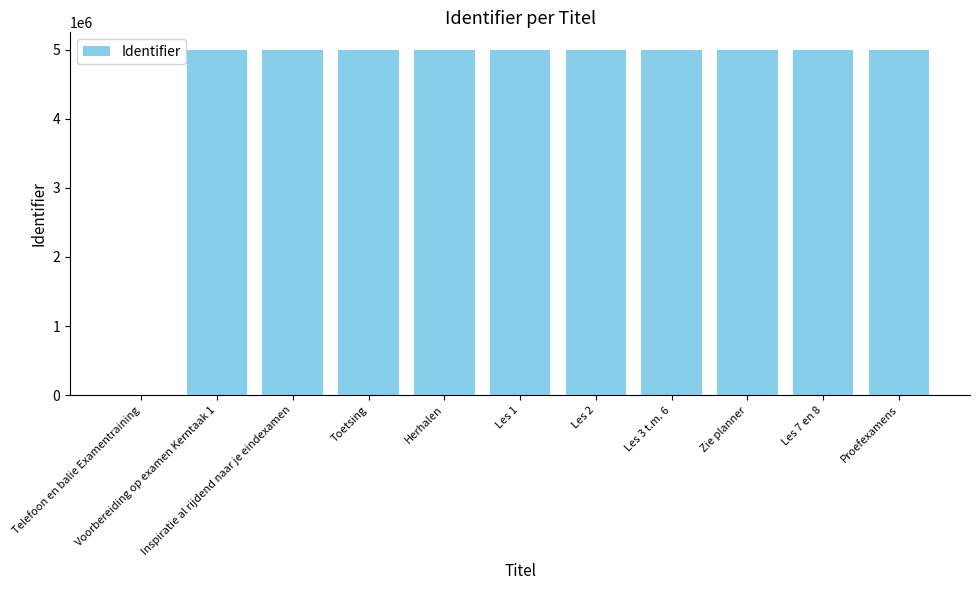

What is the maximum value shown in the chart?

4998420